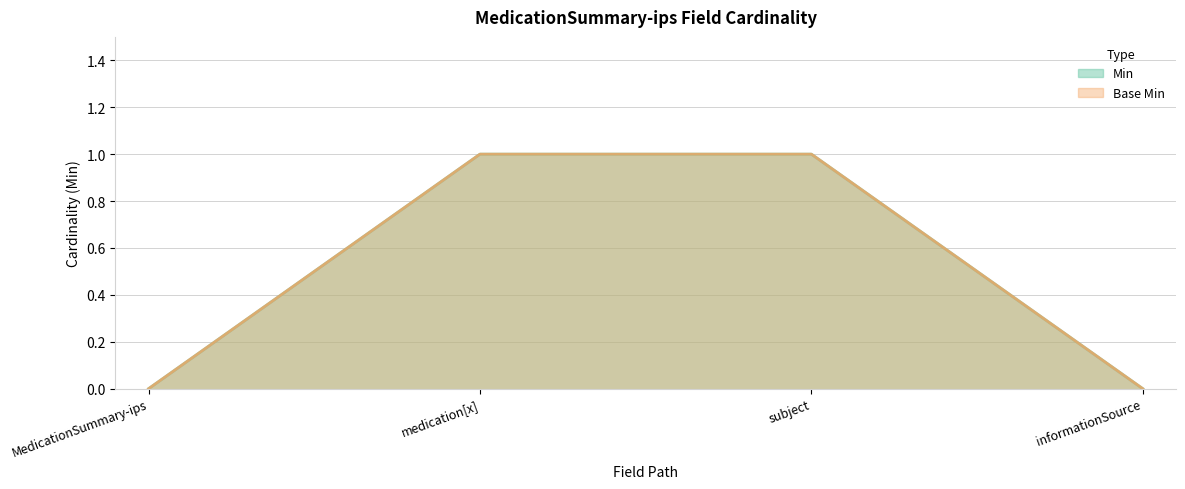

What is the difference between the maximum and minimum values in the Base Min series?

1